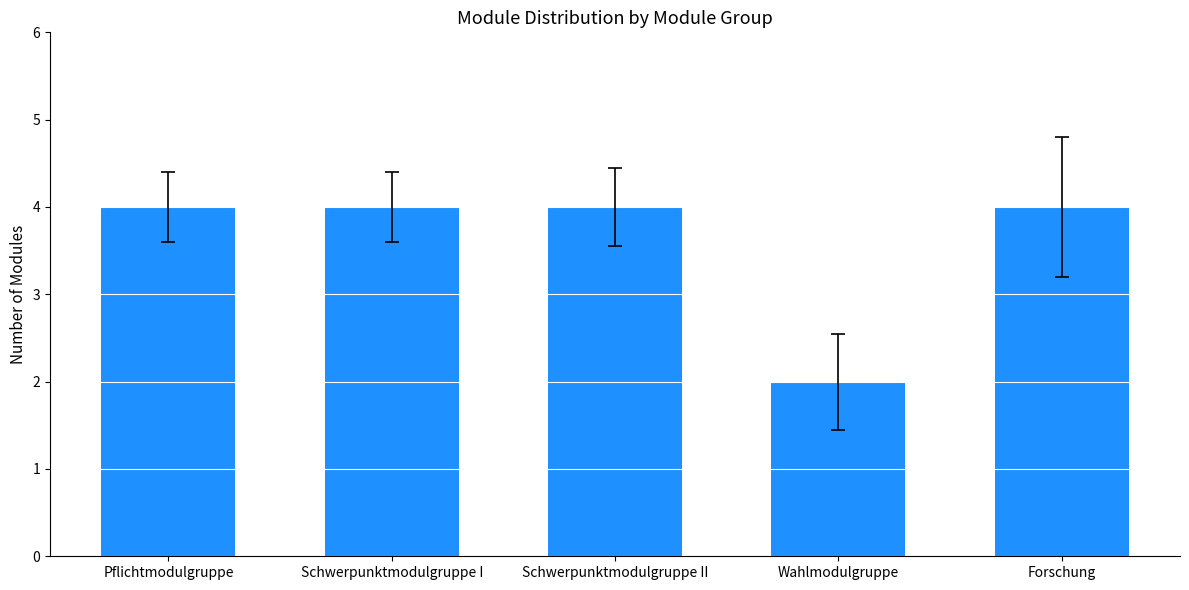

Between Wahlmodulgruppe and Pflichtmodulgruppe, which is larger?

Pflichtmodulgruppe